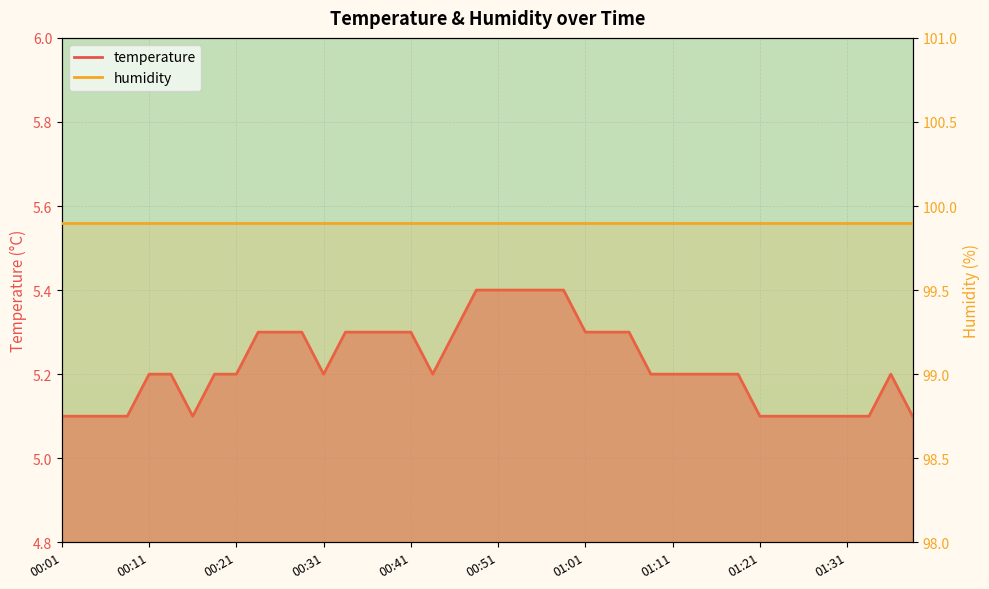

What position from the right is 00:36?

26